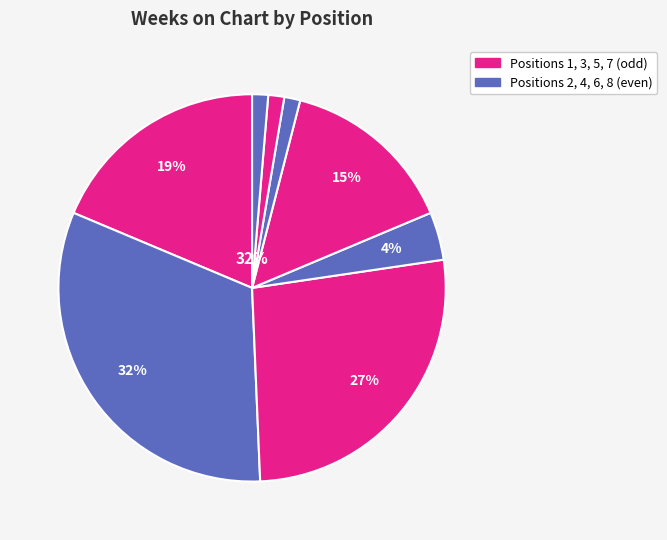

The I Hope slice represents 1% of the pie. True or false?

True